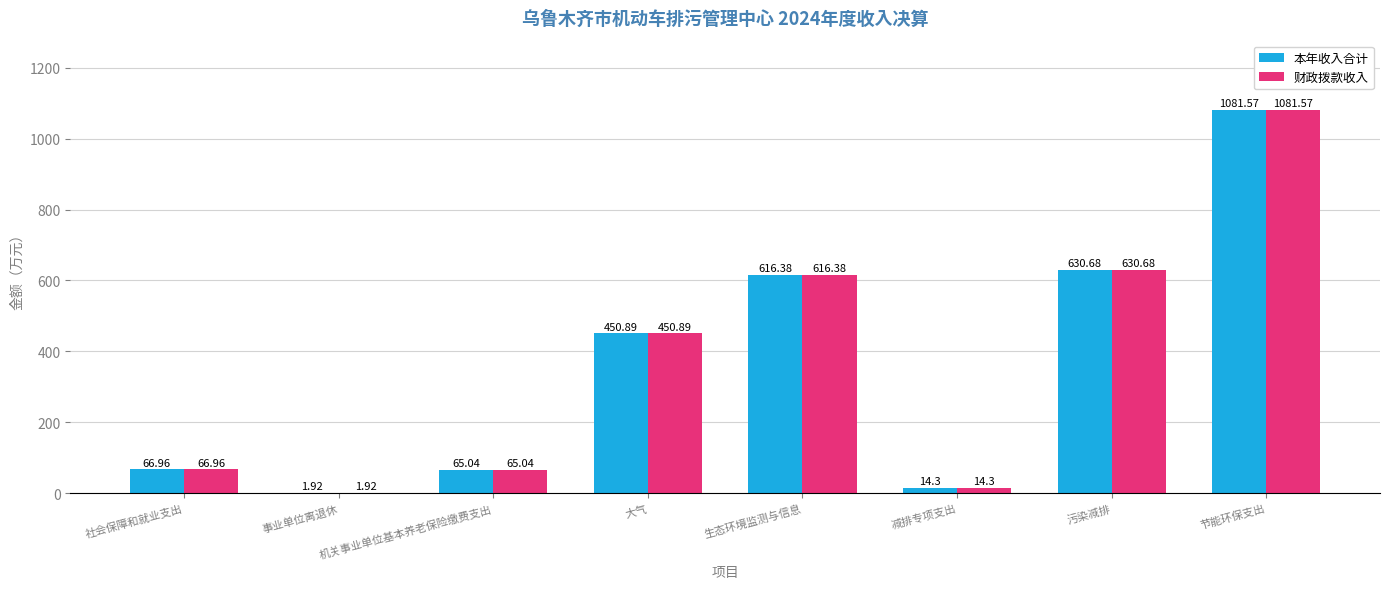

What is the total value across all series at 节能环保支出?

2163.1